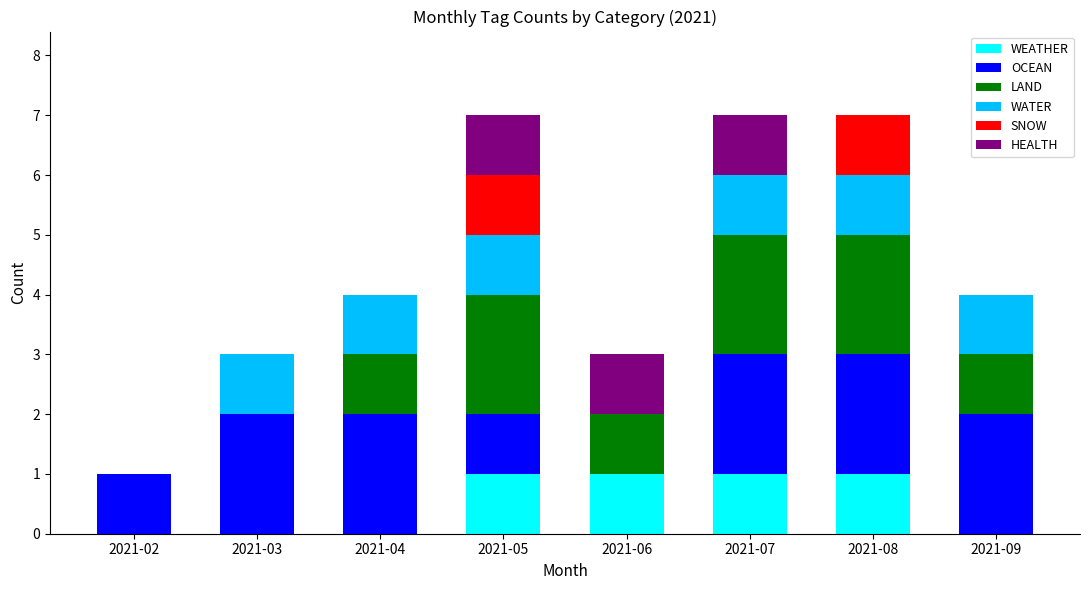

What is the sum of all OCEAN values?

12